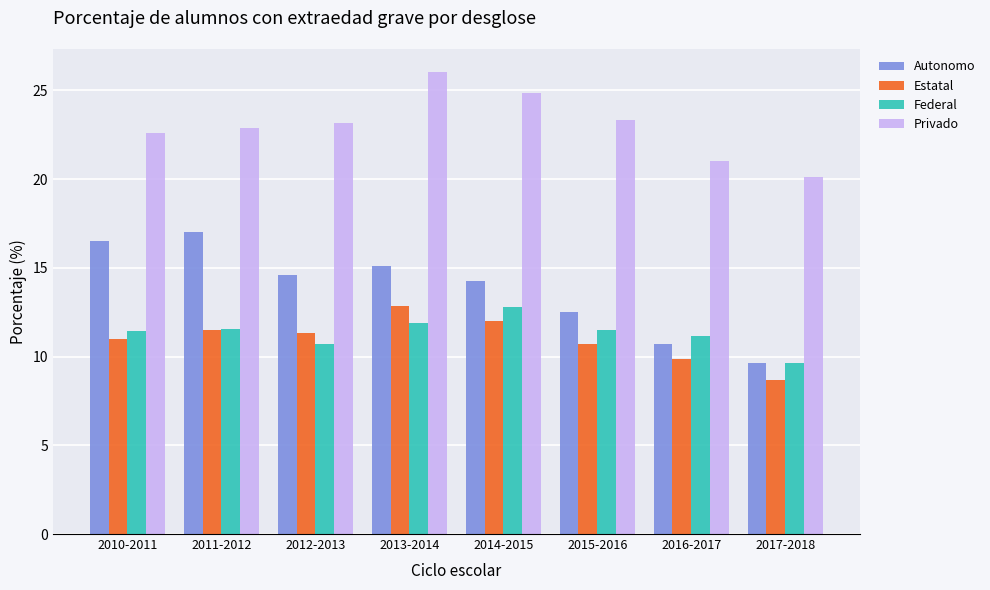

What is the average value of the Privado series?

23.0